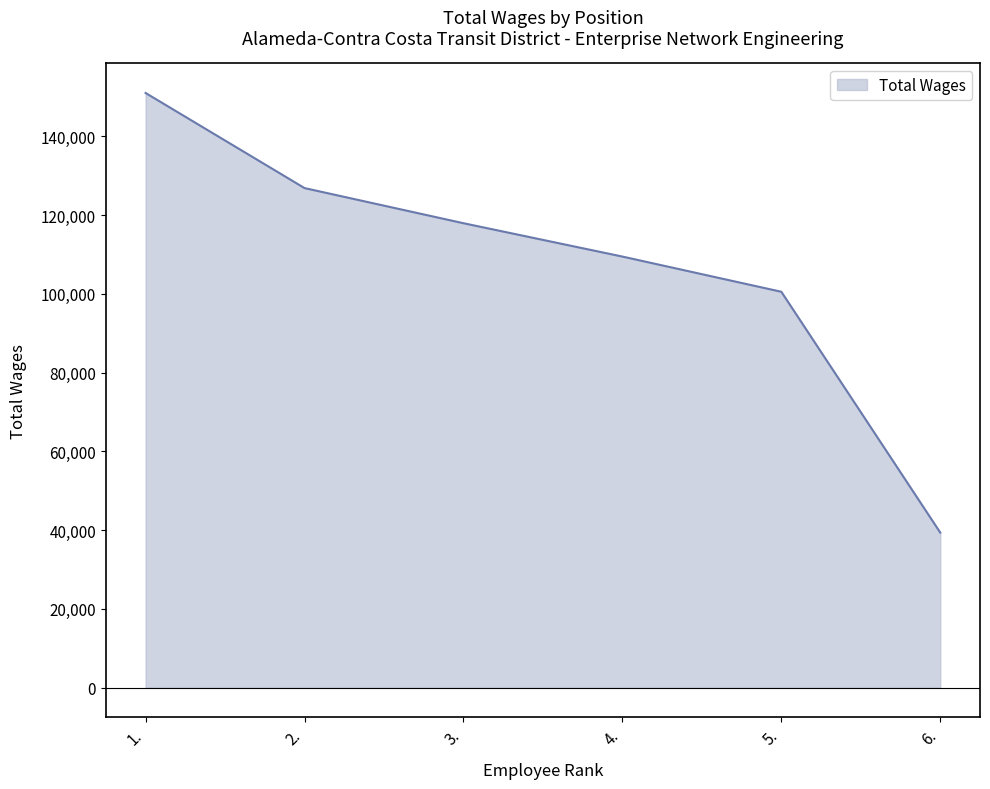

How many categories are shown in the chart?

6